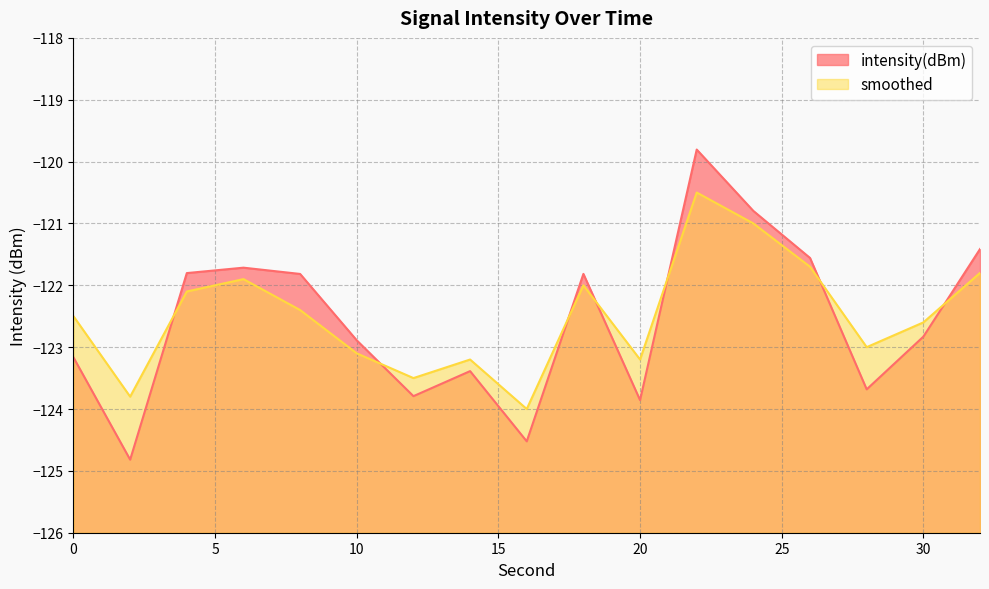

What is the value of the smoothed point at the 12th from the left?

-120.5